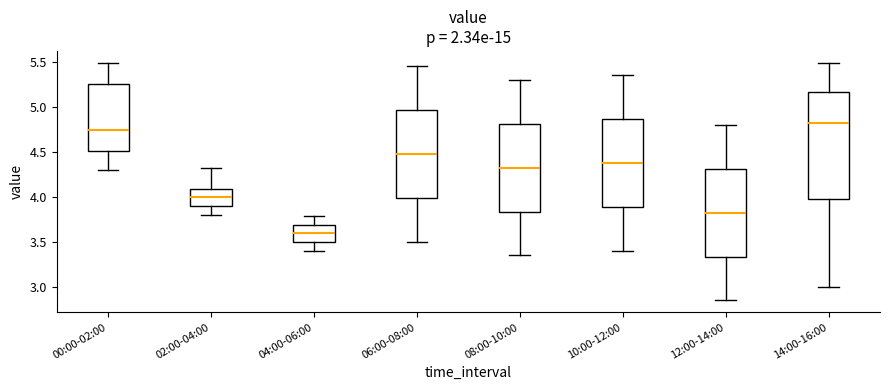

Where is the upper edge of the box for 08:00-10:00 on the y-axis? The values are not printed on the chart, so give them approximately, as read against the axis.

4.80